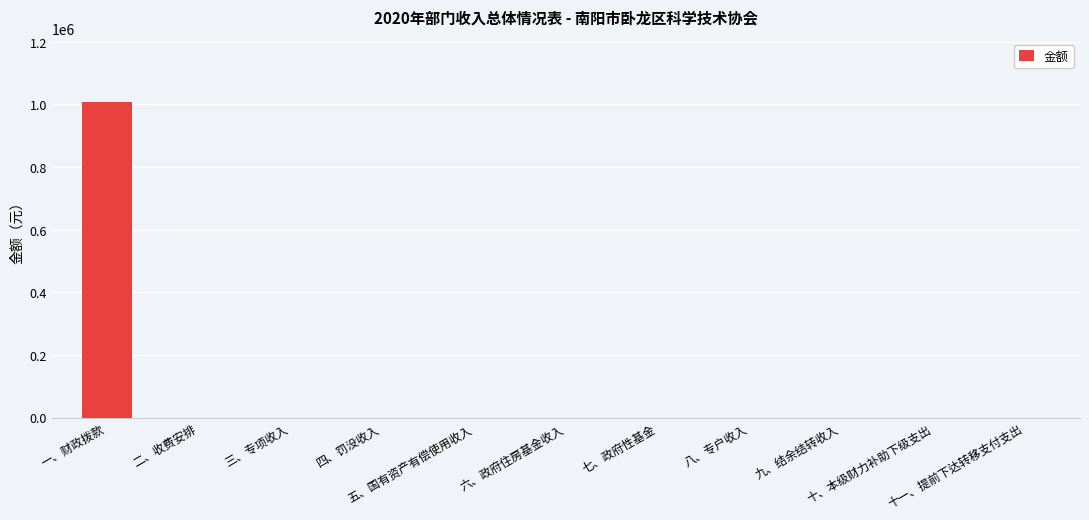

What is the greatest value displayed?

1008001.8